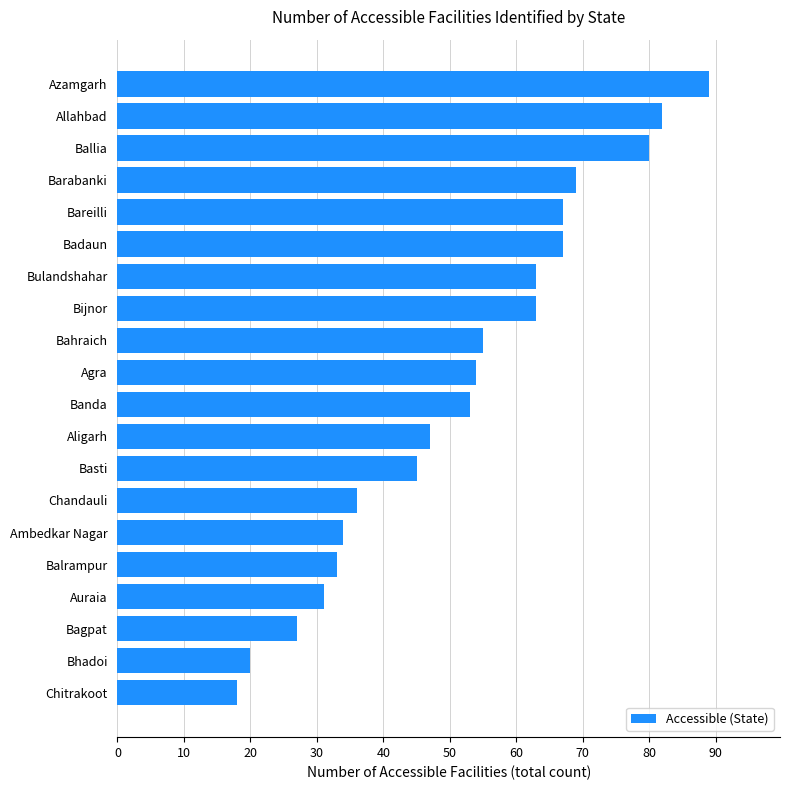

The value at Bijnor is 63. True or false?

True